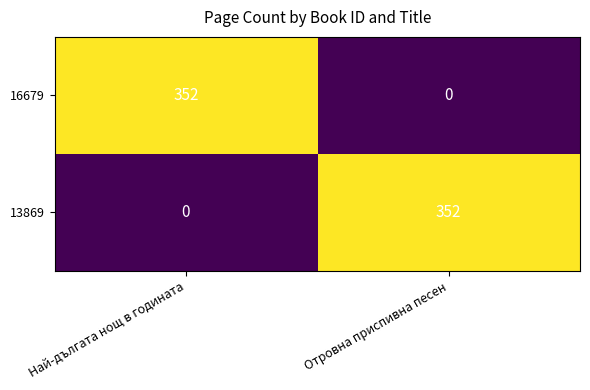

At which label does 16679 reach its peak?

Най-дългата нощ в годината